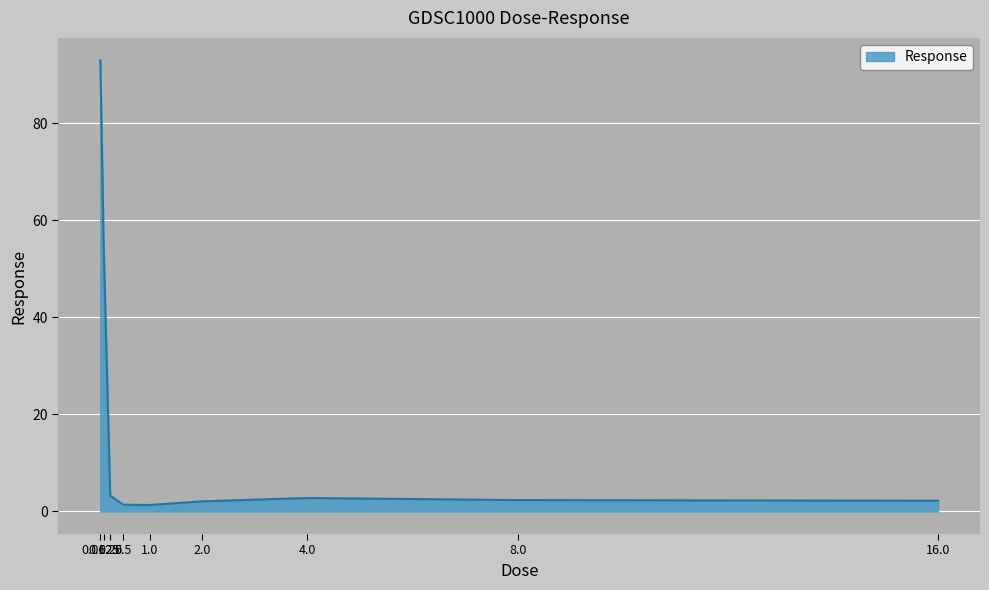

What is the difference between the maximum and minimum values?

91.6